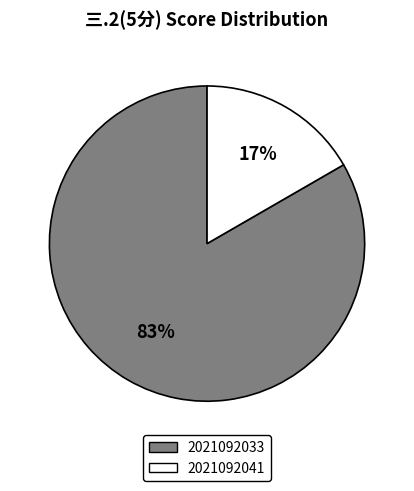

To the nearest percent, what is the average slice percentage?

50%